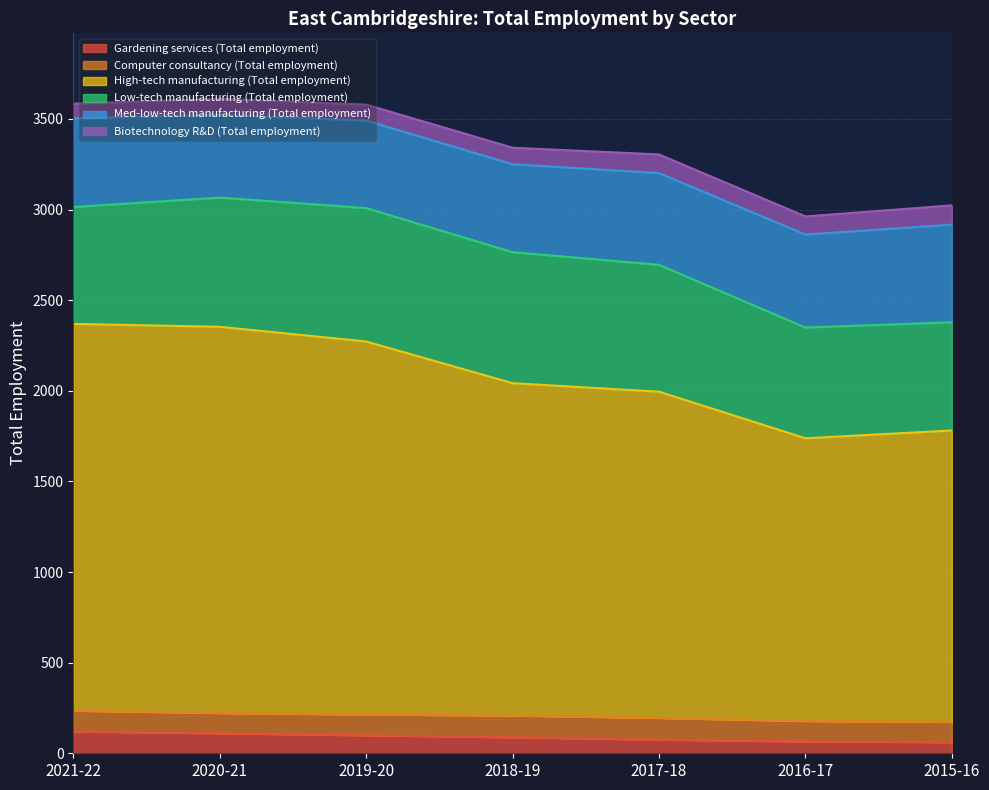

True or false: High-tech manufacturing (Total employment) and Biotechnology R&D (Total employment) intersect in this chart.

False